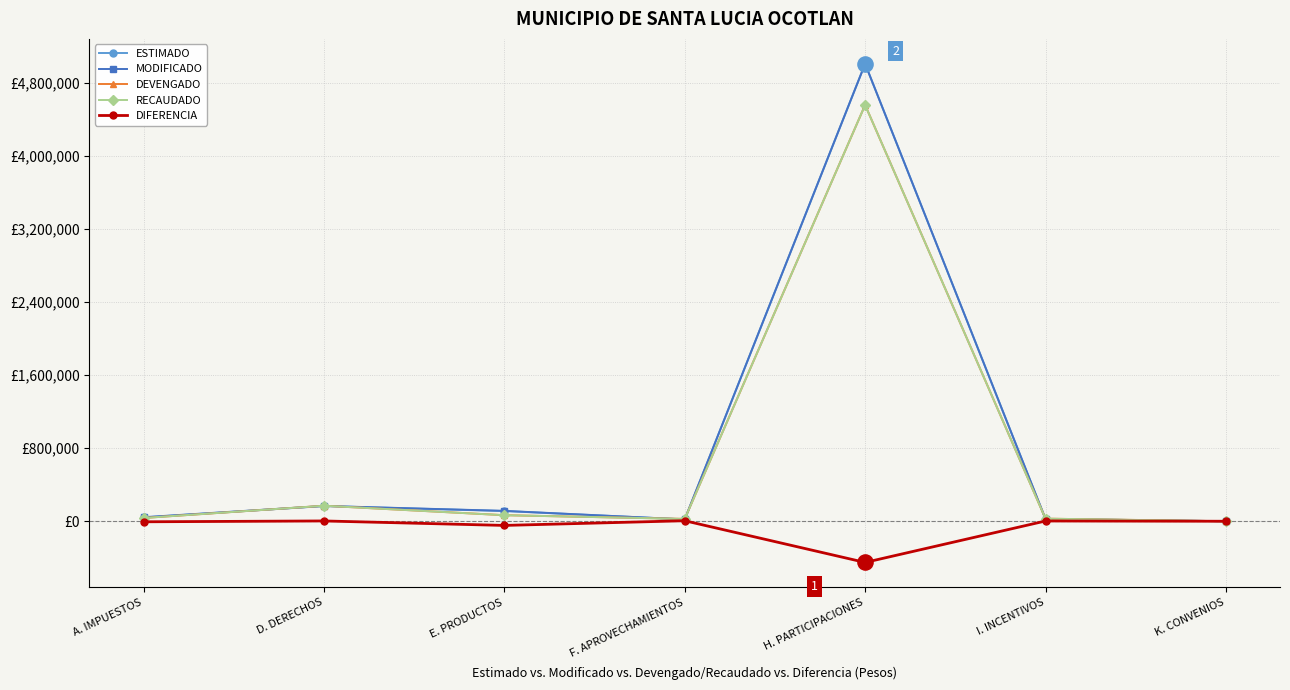

Which series has the largest total across all categories?

MODIFICADO